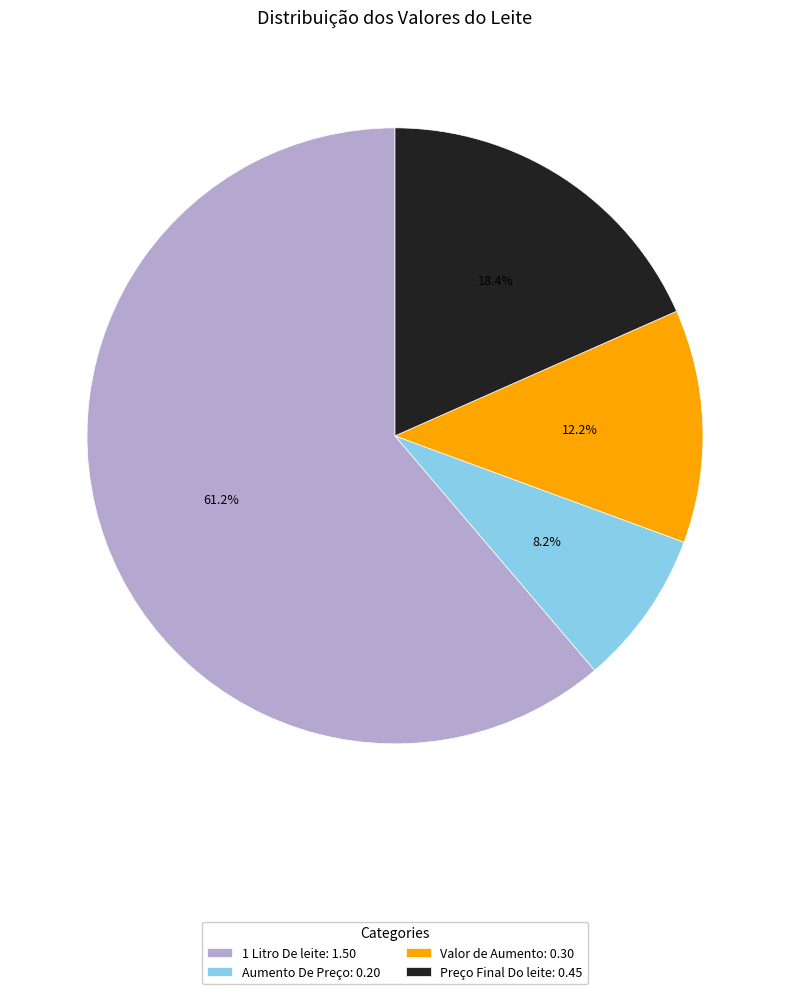

Rank the categories by value from lowest to highest.

Aumento De Preço, Valor de Aumento, Preço Final Do leite, 1 Litro De leite